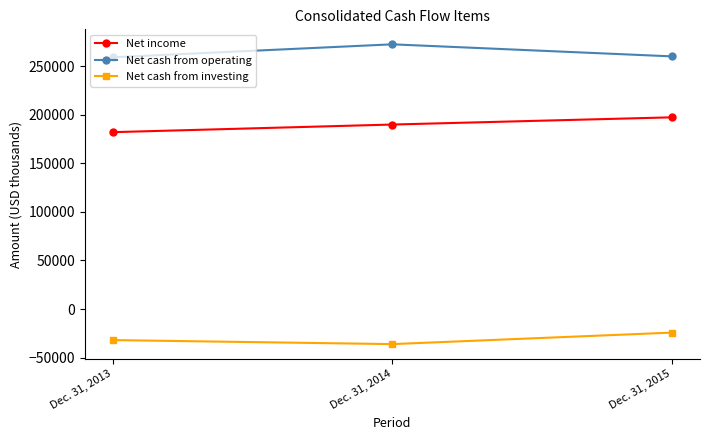

How many data points in Net income are less than 190057?

1